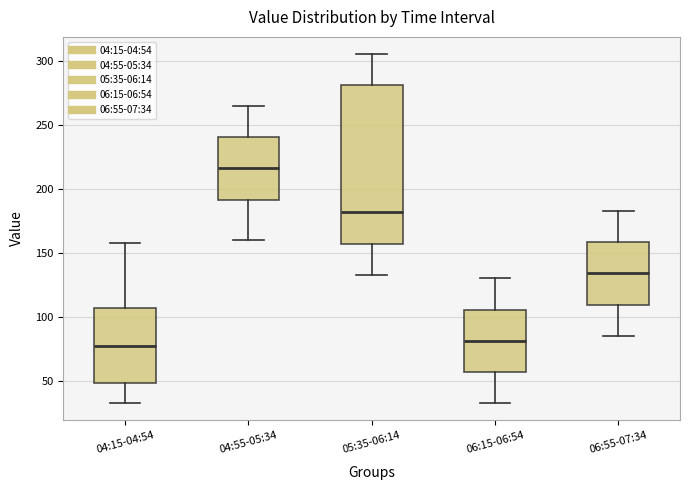

Which box has the highest median line?

04:55-05:34